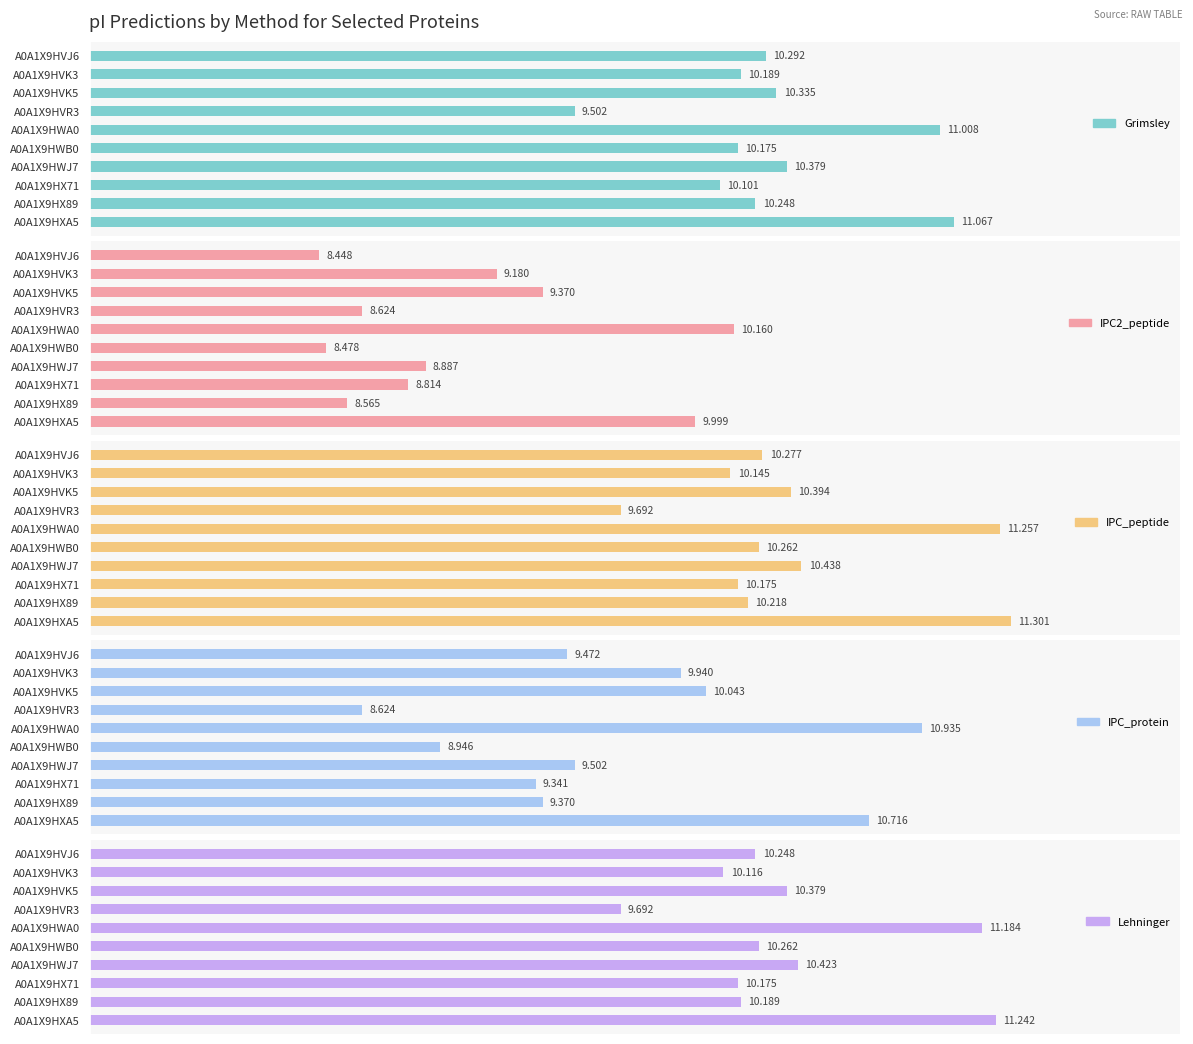

Which series has the largest total across all categories?

IPC_peptide